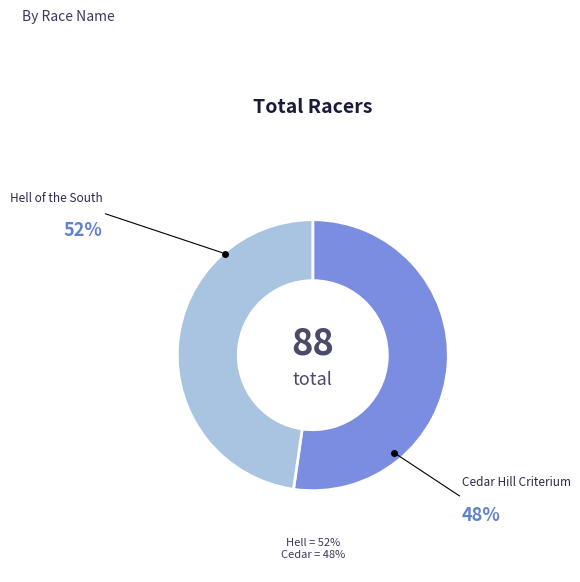

To the nearest percent, what is the difference between the Cedar Hill Criterium and Hell of the South slice percentages?

5%